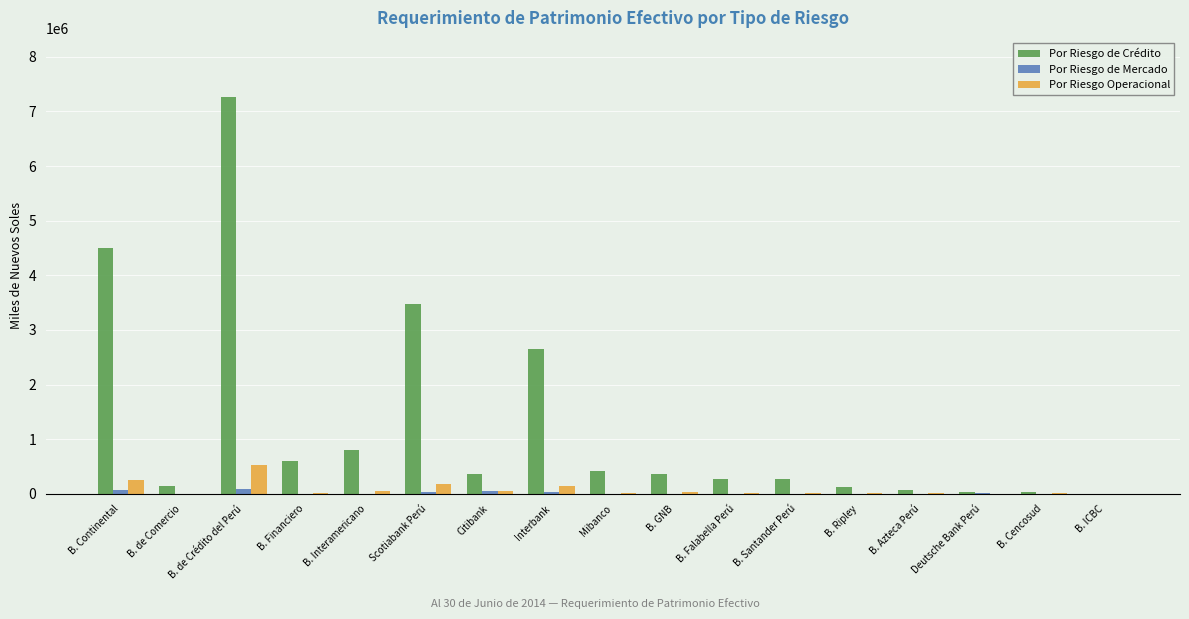

What is the greatest value displayed?

7256393.8